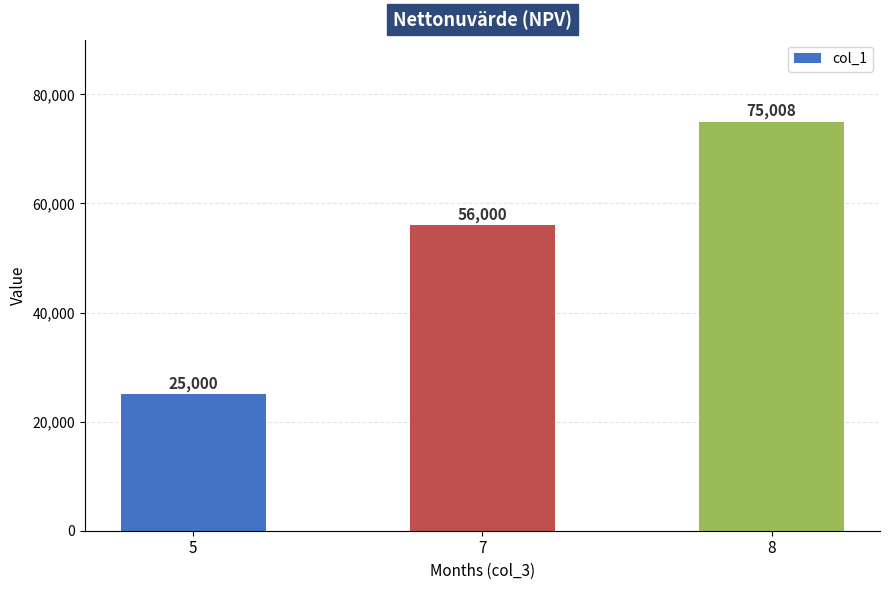

What is the value of the 2nd bar from the left?

56000